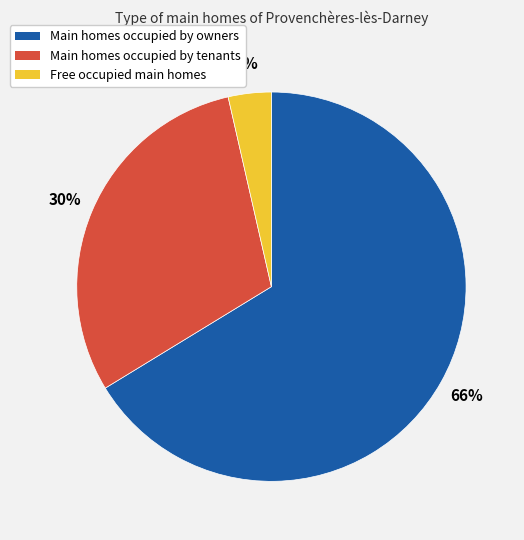

To the nearest percent, what is the average slice percentage?

33%